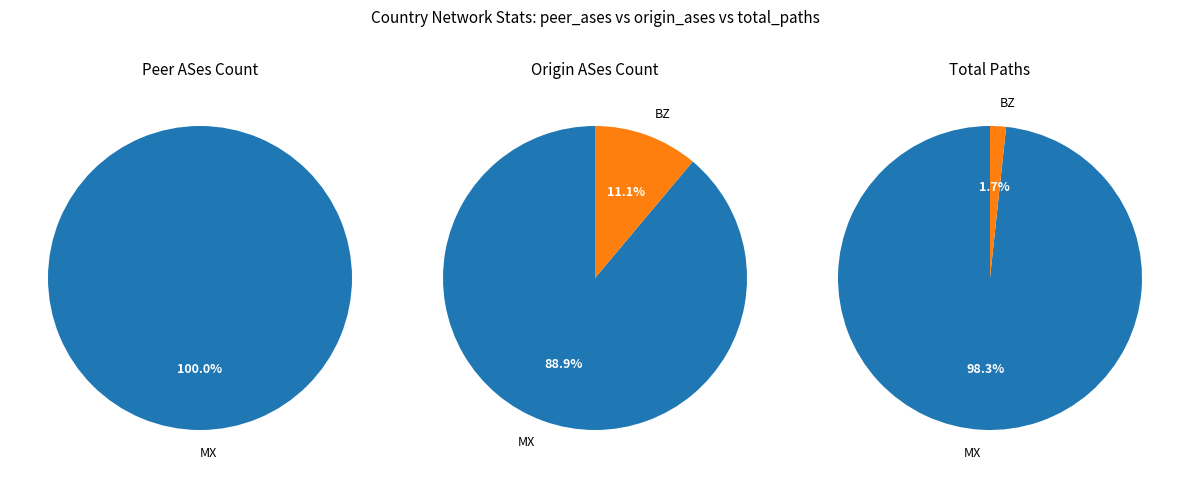

To the nearest percent, what percentage of the pie is BZ?

2%